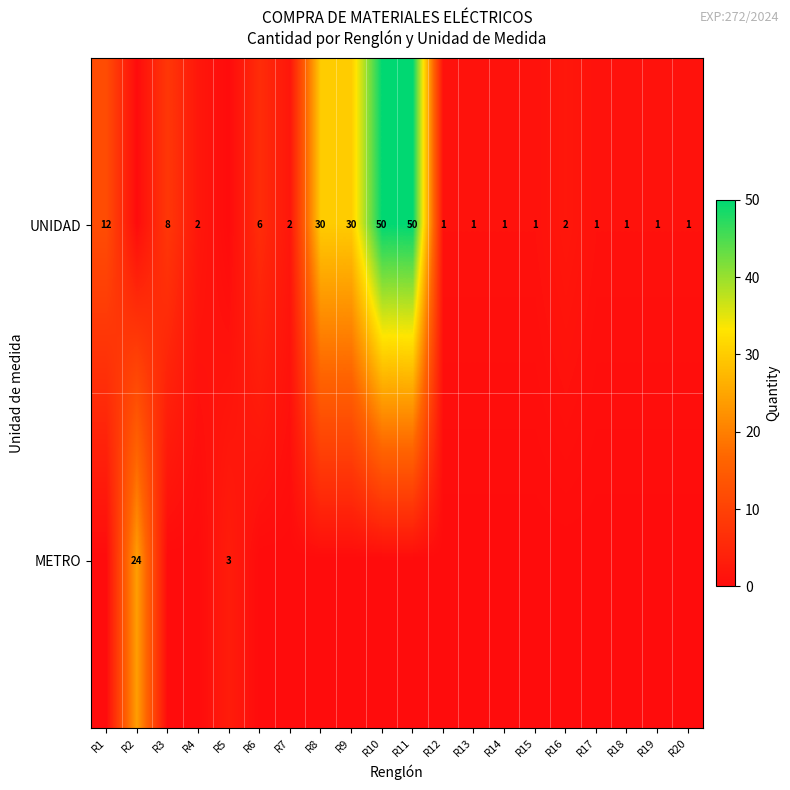

True or false: UNIDAD has a value of 30 at R9.

True